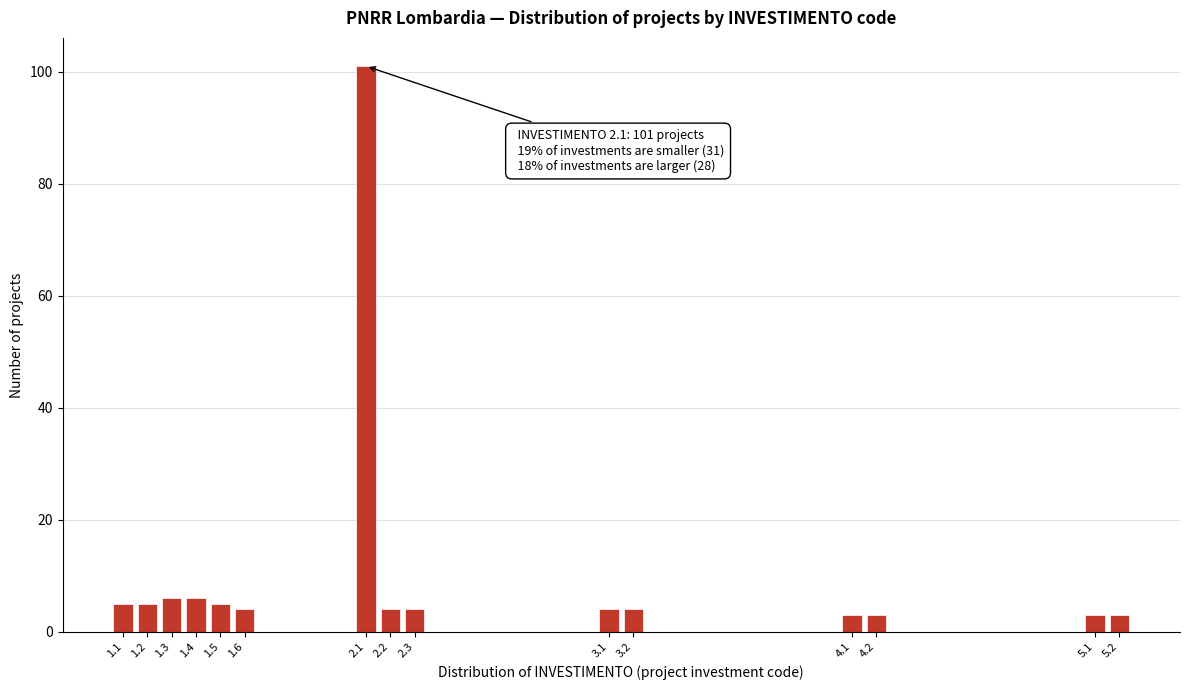

Reading left to right, extract all data points from this chart.

5	5	6	6	5	4	101	4	4	4	4	3	3	3	3